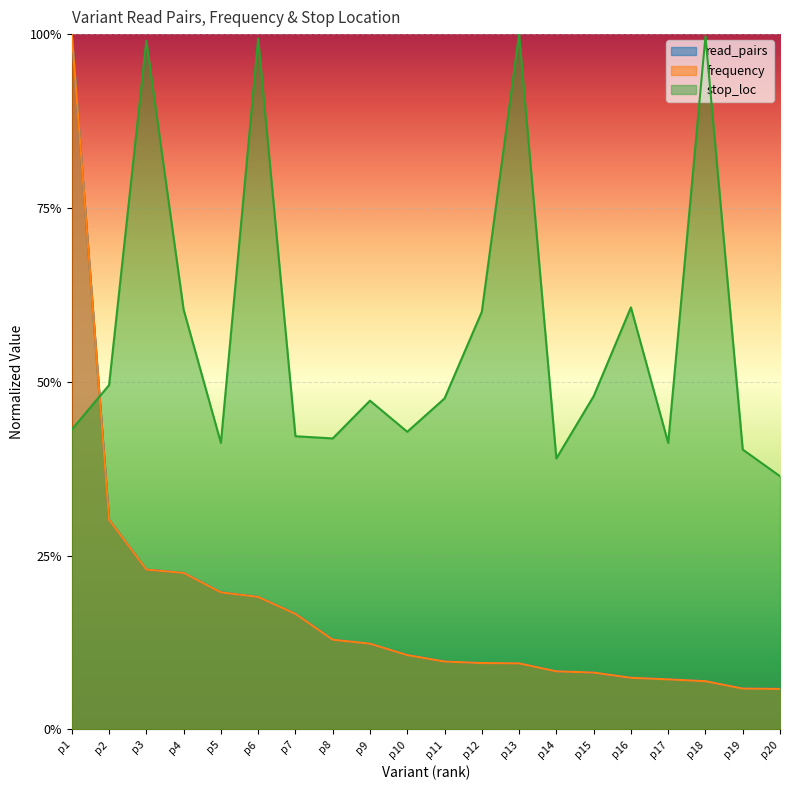

Reading right to left, transcribe all the data shown in this chart.

read_pairs: p20=0.1	p19=0.1	p18=0.1	p17=0.1	p16=0.1	p15=0.1	p14=0.1	p13=0.1	p12=0.1	p11=0.1	p10=0.1	p9=0.1	p8=0.1	p7=0.2	p6=0.2	p5=0.2	p4=0.2	p3=0.2	p2=0.3	p1=1.0
frequency: p20=0.1	p19=0.1	p18=0.1	p17=0.1	p16=0.1	p15=0.1	p14=0.1	p13=0.1	p12=0.1	p11=0.1	p10=0.1	p9=0.1	p8=0.1	p7=0.2	p6=0.2	p5=0.2	p4=0.2	p3=0.2	p2=0.3	p1=1.0
stop_loc: p20=0.4	p19=0.4	p18=1.0	p17=0.4	p16=0.6	p15=0.5	p14=0.4	p13=1.0	p12=0.6	p11=0.5	p10=0.4	p9=0.5	p8=0.4	p7=0.4	p6=1.0	p5=0.4	p4=0.6	p3=1.0	p2=0.5	p1=0.4